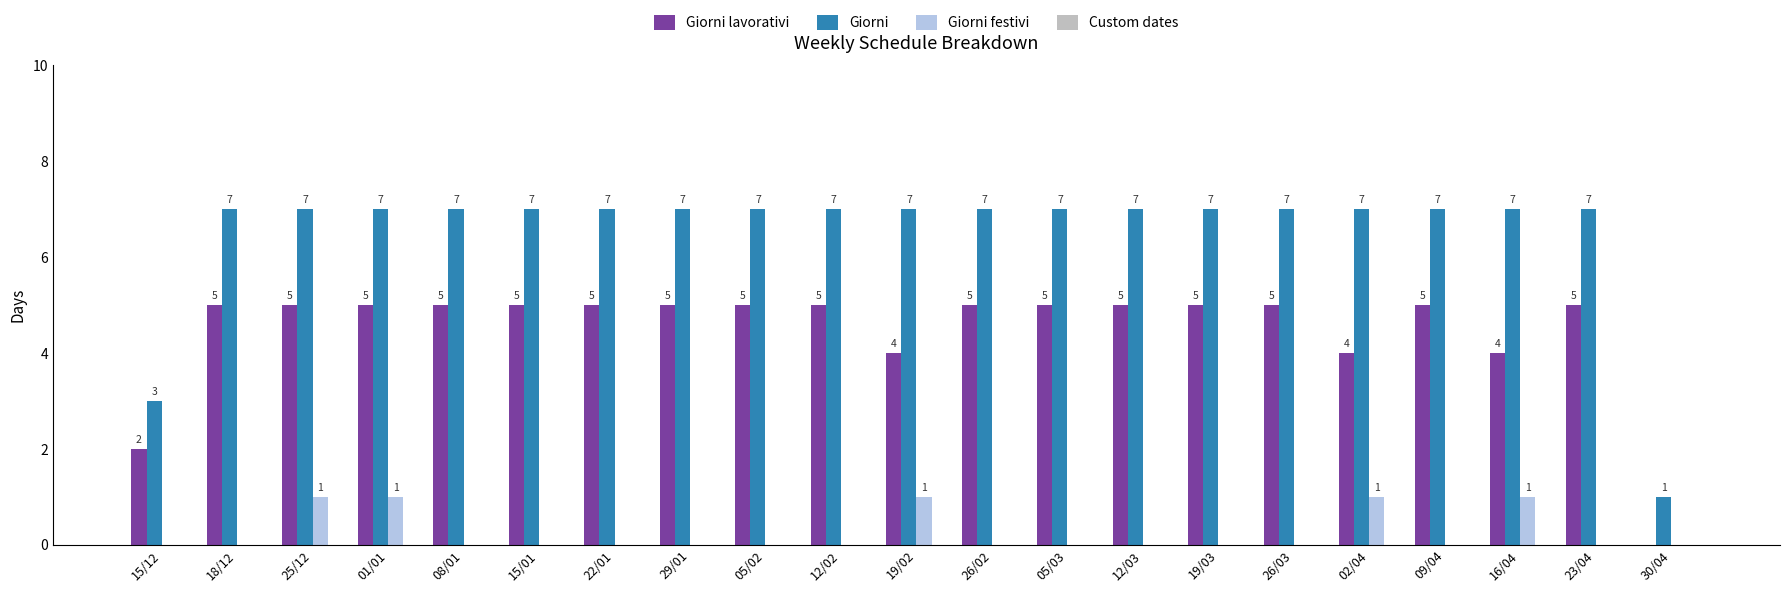

The Giorni festivi series shows 0 at 23/04. True or false?

True